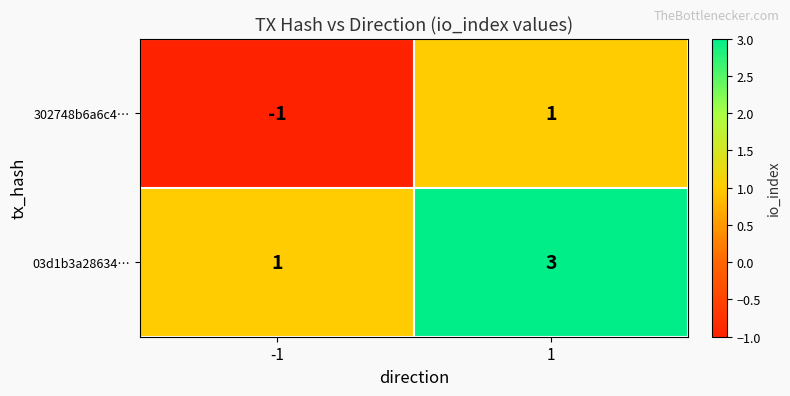

Rank the series by their maximum value, from highest to lowest.

03d1b3a28634…, 302748b6a6c4…